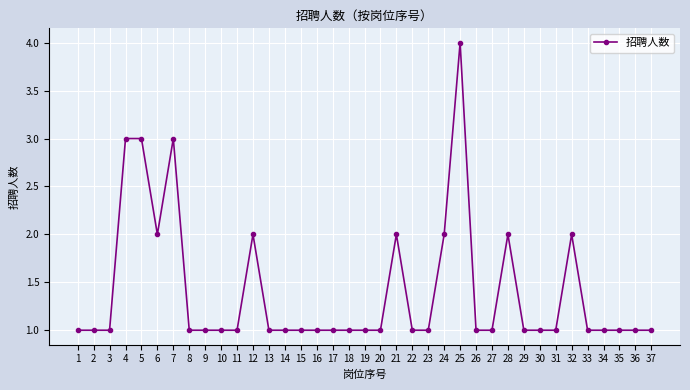

What is the maximum value shown in the chart?

4